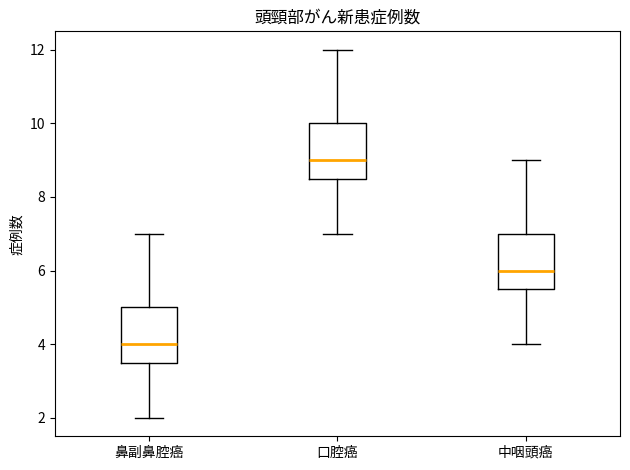

Which box has the highest median line?

口腔癌